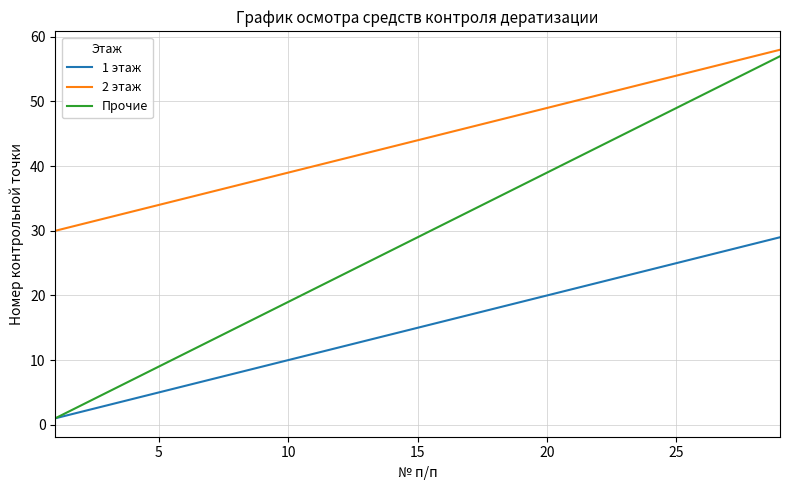

What is the lowest value of the 2 этаж series?

30